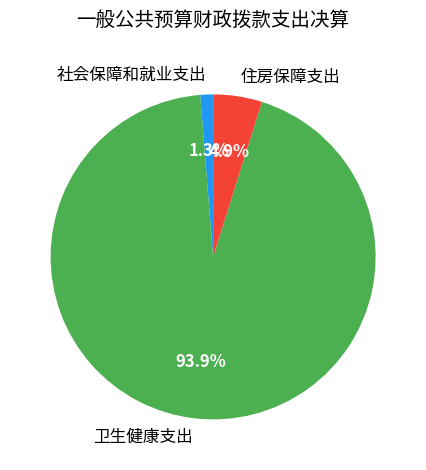

Which category has the biggest portion of the pie?

卫生健康支出